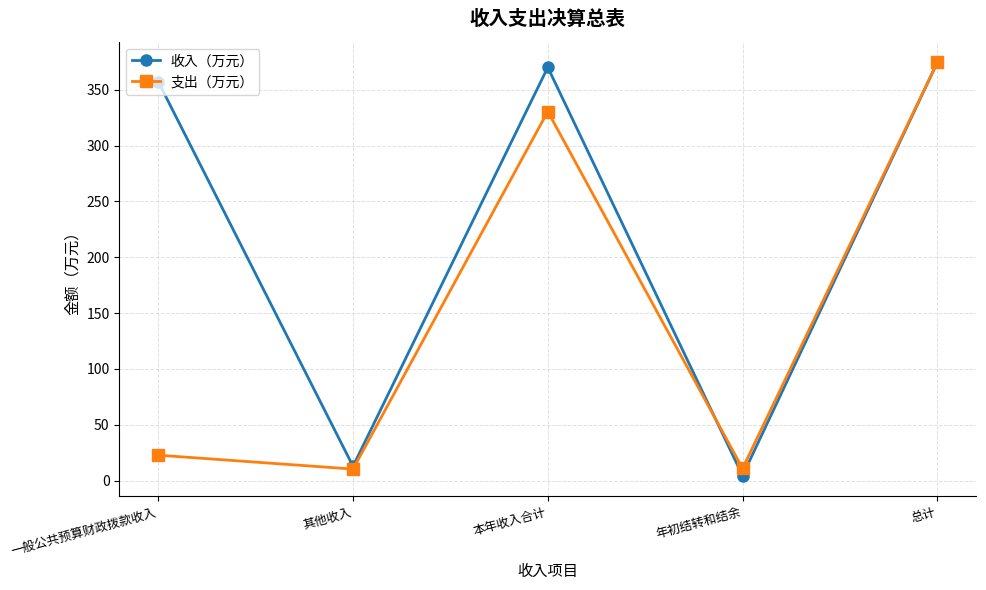

Is this an area chart (filled region under the line)?

No